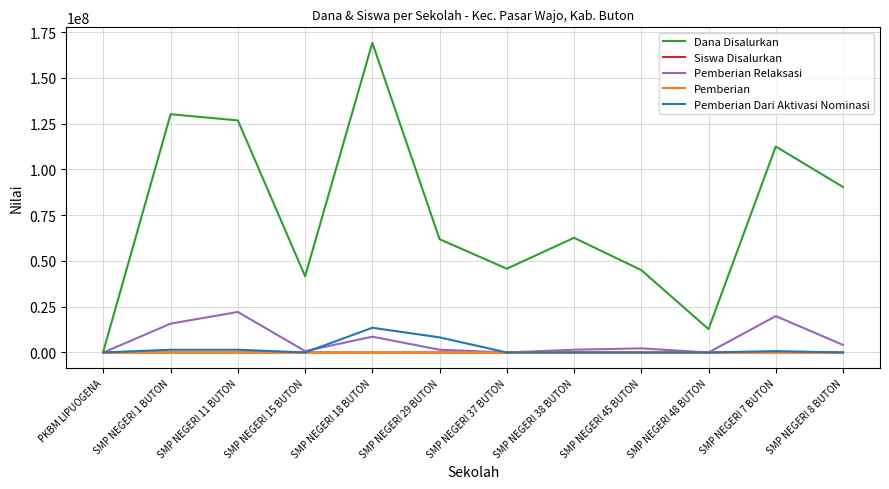

What is the maximum value for Pemberian Relaksasi?

22125000